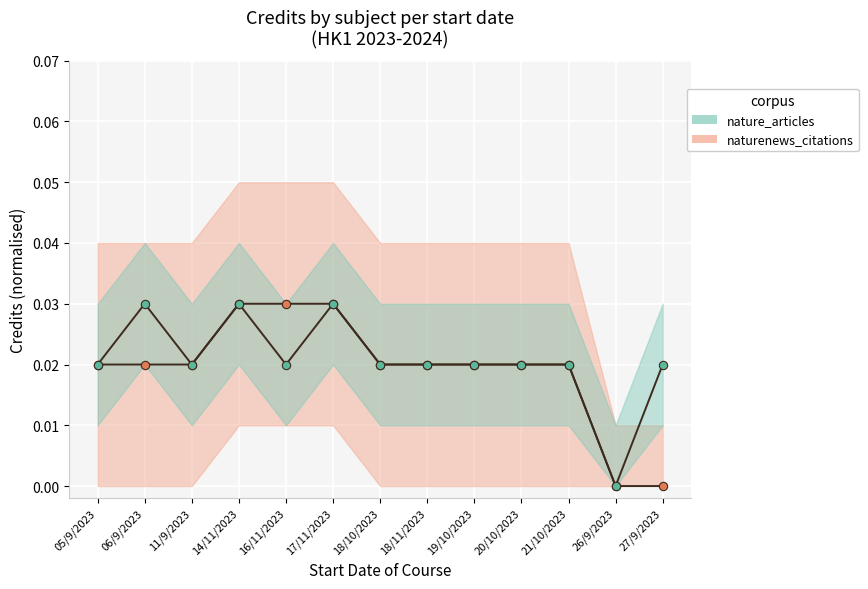

Which series has the widest spread of values?

naturenews_citations